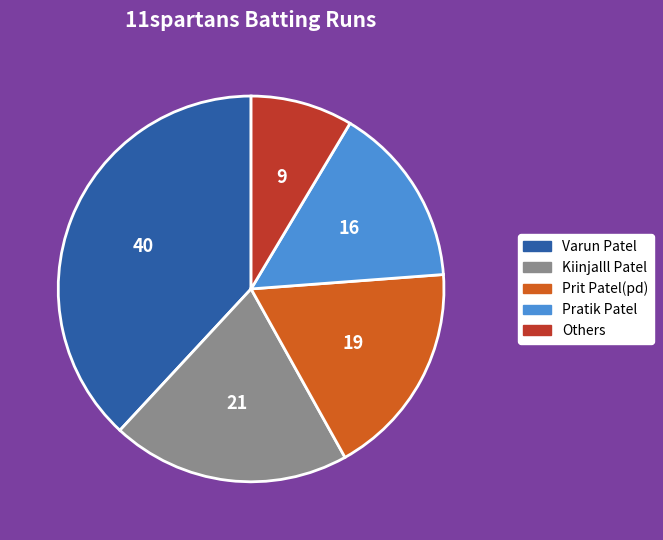

Is it true that Varun Patel is 38% of the pie?

True